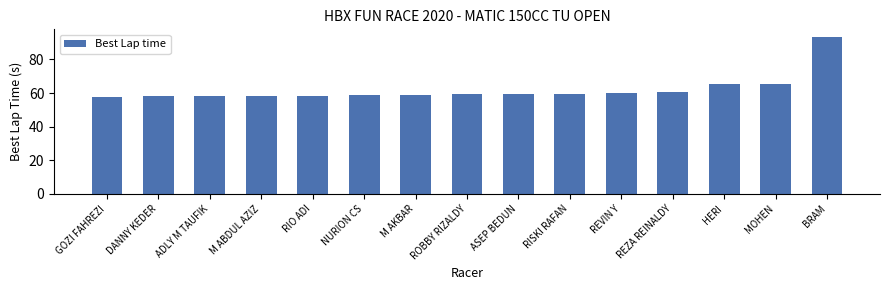

The chart shows a value of 59.3 at ASEP BEDUN. True or false?

True